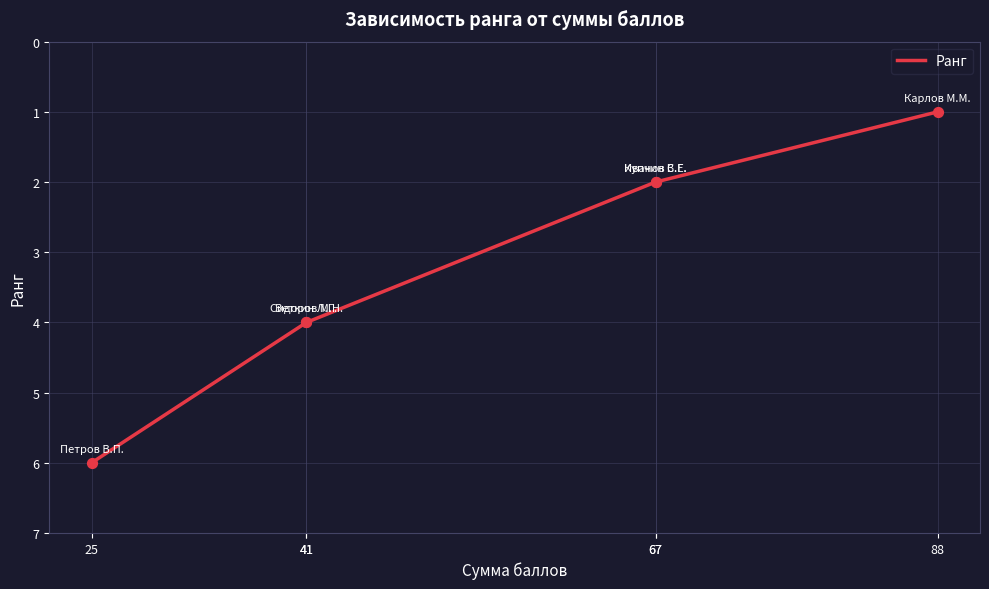

What is the change in value from 41 to 67?

-2